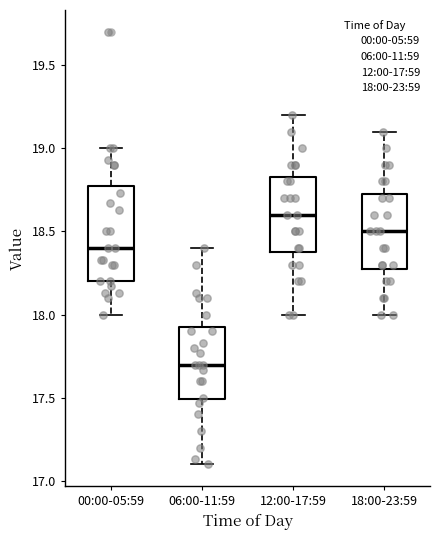

Comparing the boxes themselves (not the whiskers), which one is the tallest?

00:00-05:59